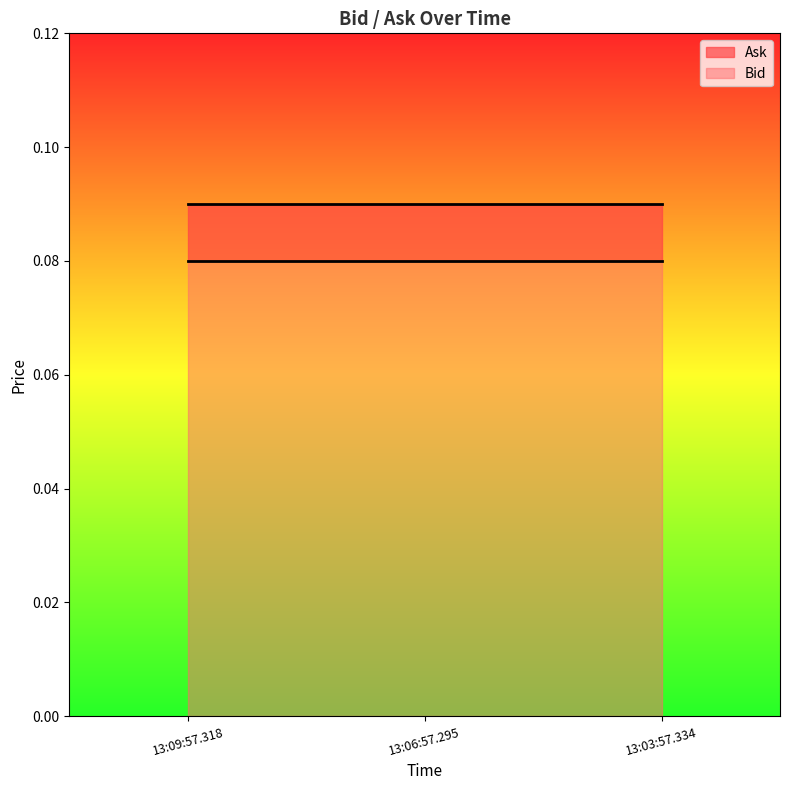

Is it true that Ask equals 0.1 at 13:09:57.318?

False